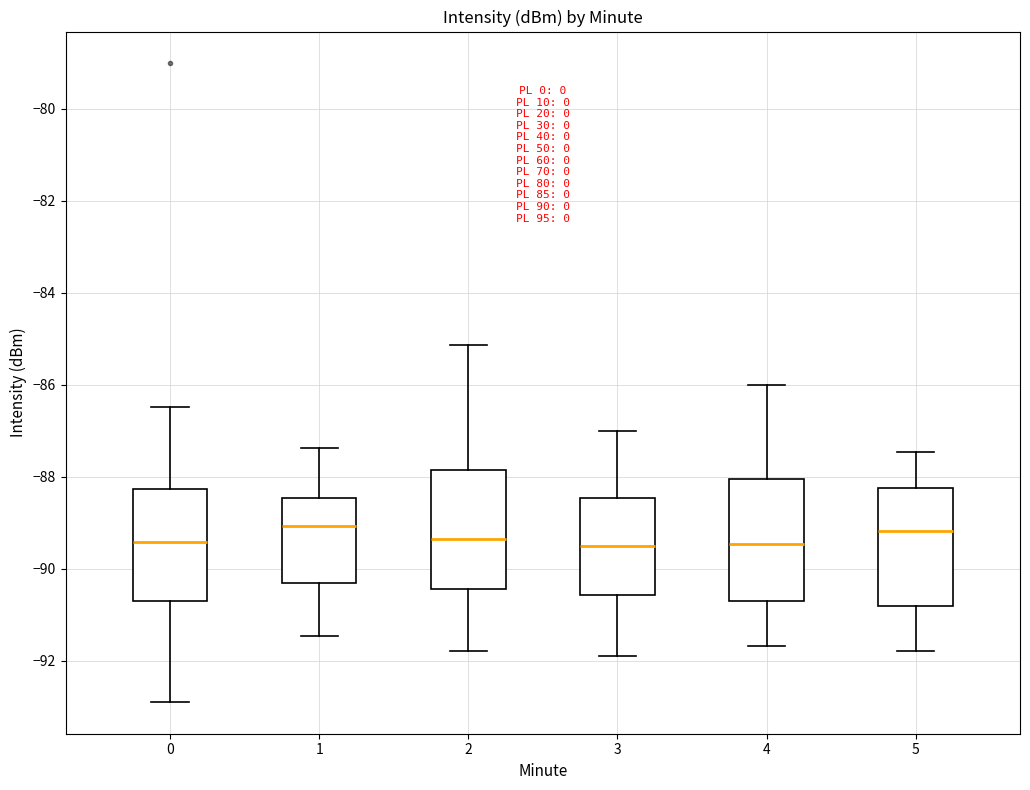

Reading left to right, transcribe this box plot: for each box, give where its median line is, the range the box spans, and where its two whiskers end, as read against the y-axis. The values are not printed on the chart, so give them approximately, as read against the axis.

0: median -89.4, box -90.6 to -88.2, whiskers -92.8 to -86.4
1: median -89.0, box -90.2 to -88.4, whiskers -91.4 to -87.4
2: median -89.4, box -90.4 to -87.8, whiskers -91.8 to -85.2
3: median -89.6, box -90.6 to -88.4, whiskers -91.8 to -87.0
4: median -89.4, box -90.8 to -88.0, whiskers -91.6 to -86.0
5: median -89.2, box -90.8 to -88.2, whiskers -91.8 to -87.4